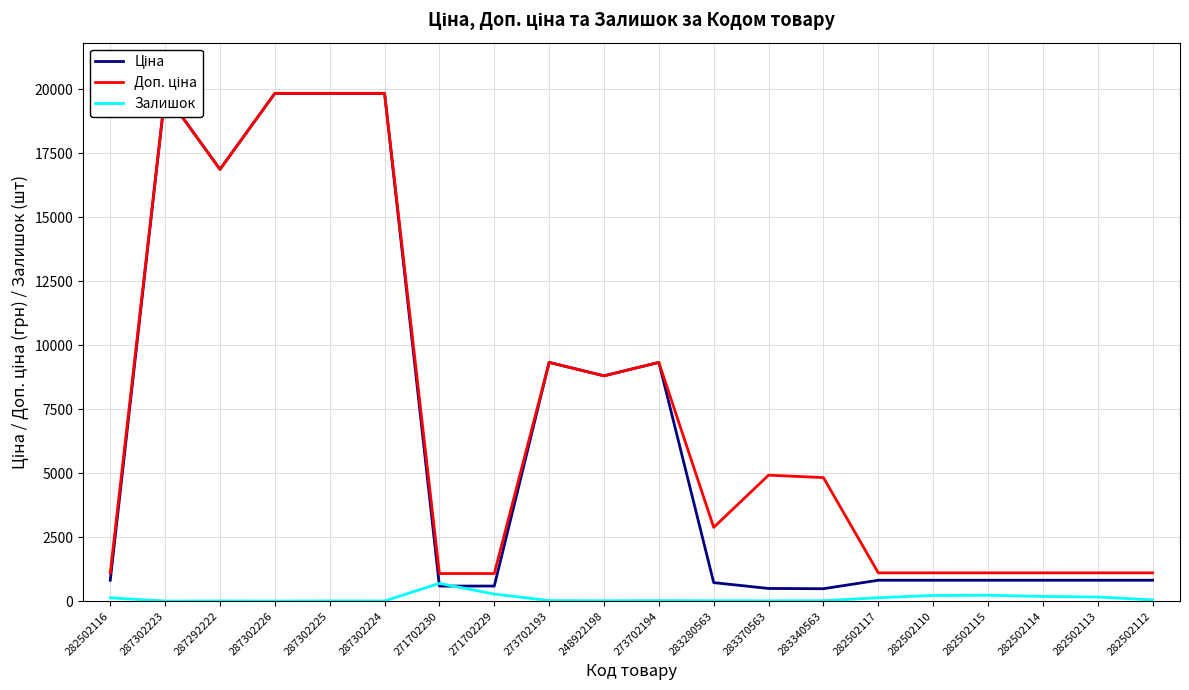

Read the Залишок value at 273702193.

19